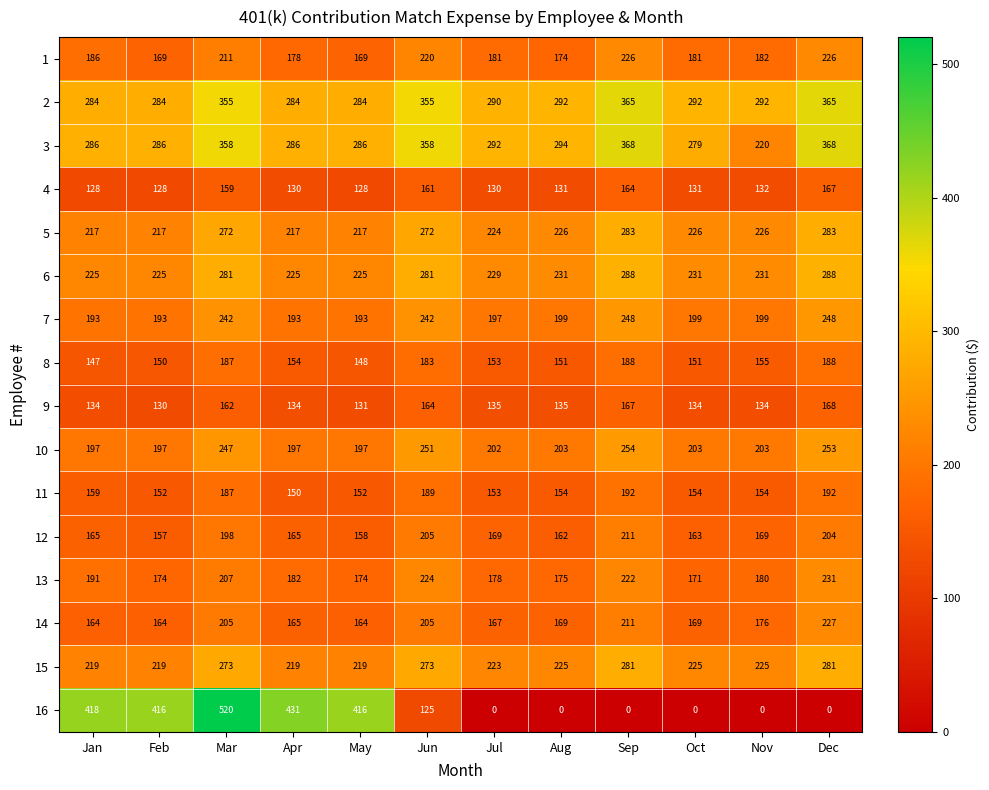

Which series has the widest spread of values?

16